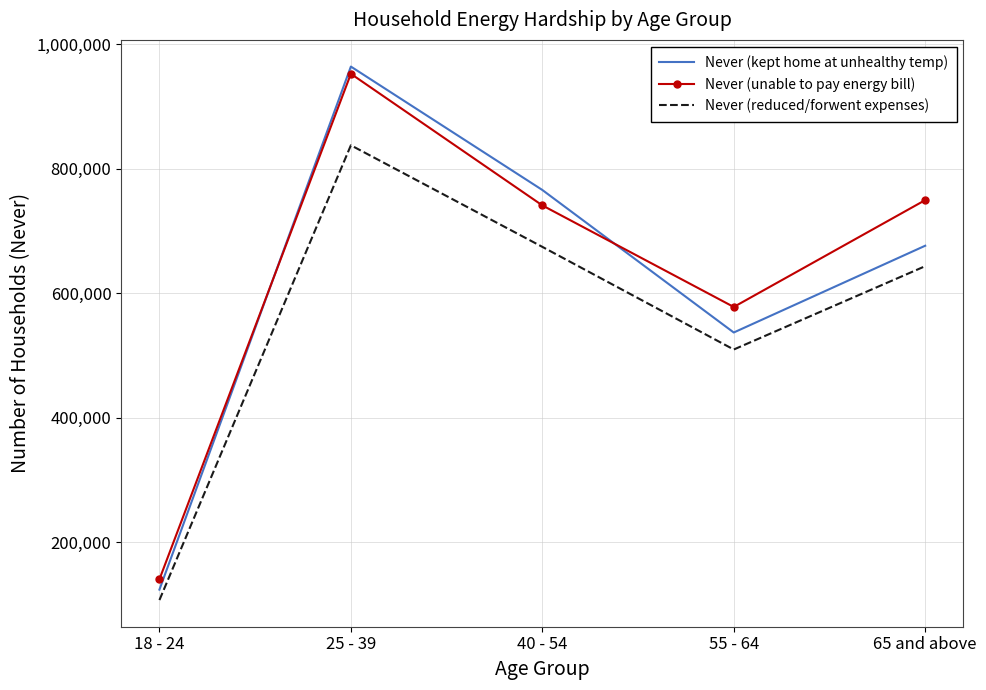

What is the difference between the Never (kept home at unhealthy temp) values at 18 - 24 and 55 - 64?

413159